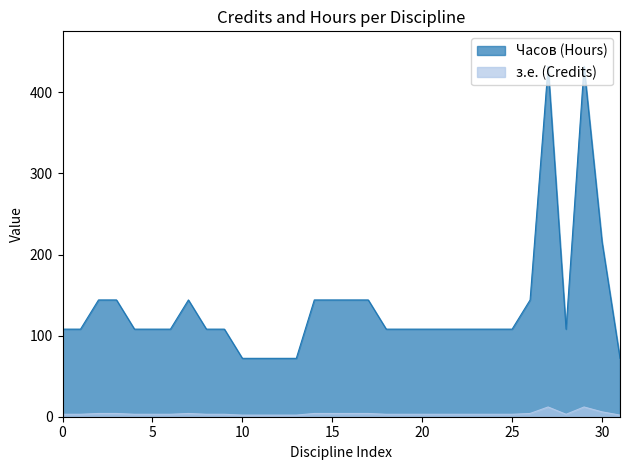

True or false: Часов (Hours) and з.е. (Credits) cross at least once.

False